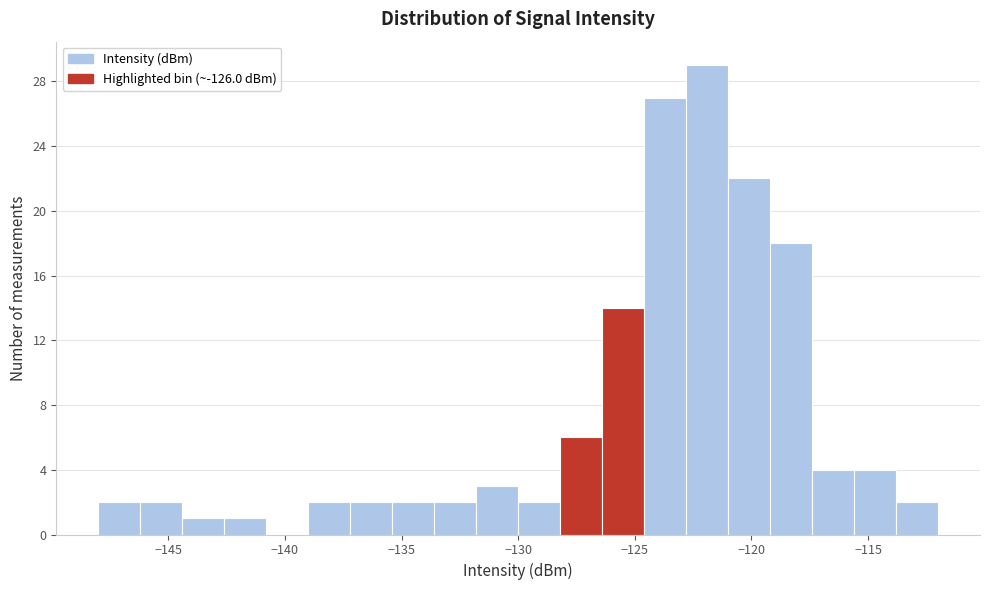

Around what value on the x-axis is the tallest bar? Give the approximate position of its centre, as read against the axis.

-122.0